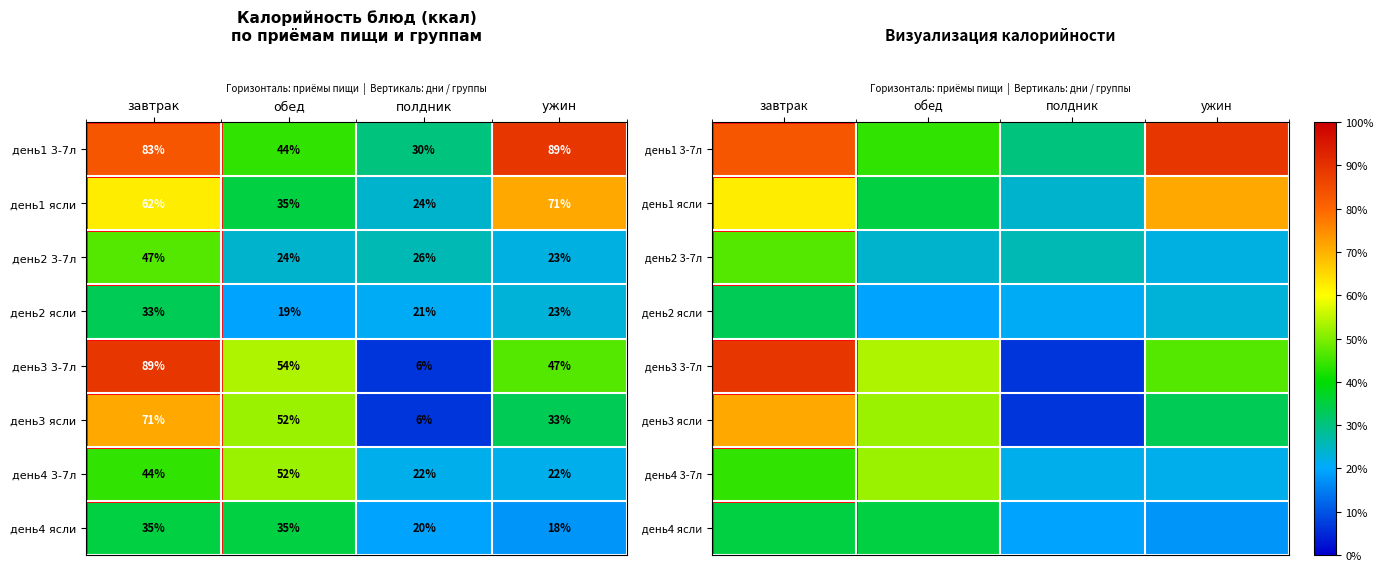

At завтрак, list the series in order from smallest to largest.

день2 ясли, день4 ясли, день4 3-7л, день2 3-7л, день1 ясли, день3 ясли, день1 3-7л, день3 3-7л